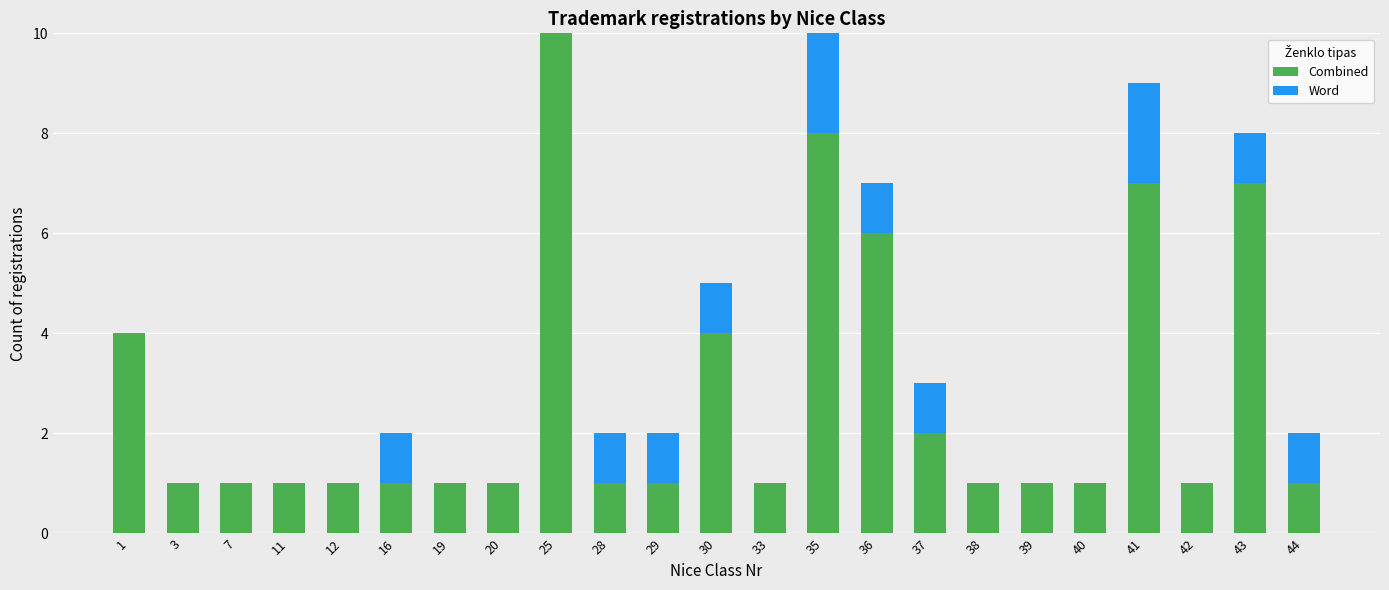

True or false: Combined has a value of 1 at 37.

False